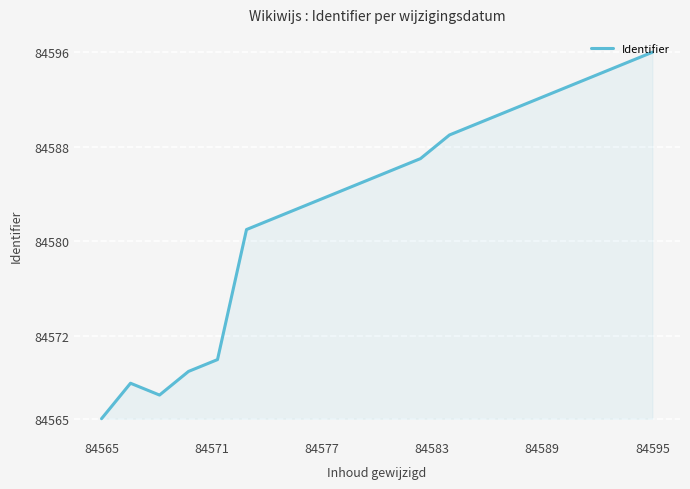

What is the greatest value displayed?

84596